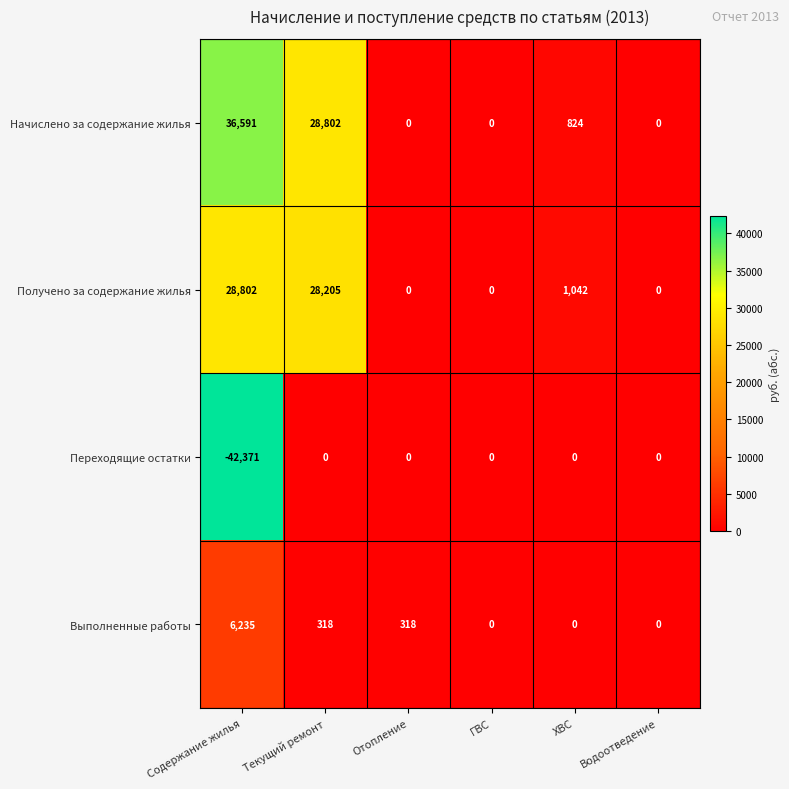

Reading left to right, what are all the values shown in this chart?

Начислено за содержание жилья: 36591	28802	0	0	824	0
Получено за содержание жилья: 28802	28205	0	0	1042	0
Переходящие остатки: -42371	0	0	0	0	0
Выполненные работы: 6235	318	318	0	0	0